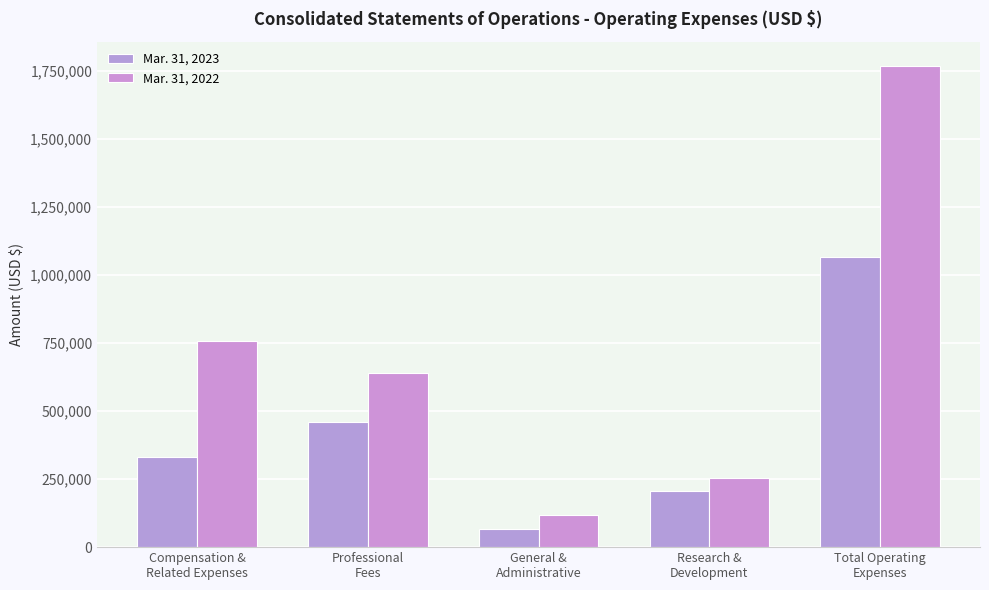

What is the sum of the Mar. 31, 2022 values at Professional
Fees and Research &
Development?

894242